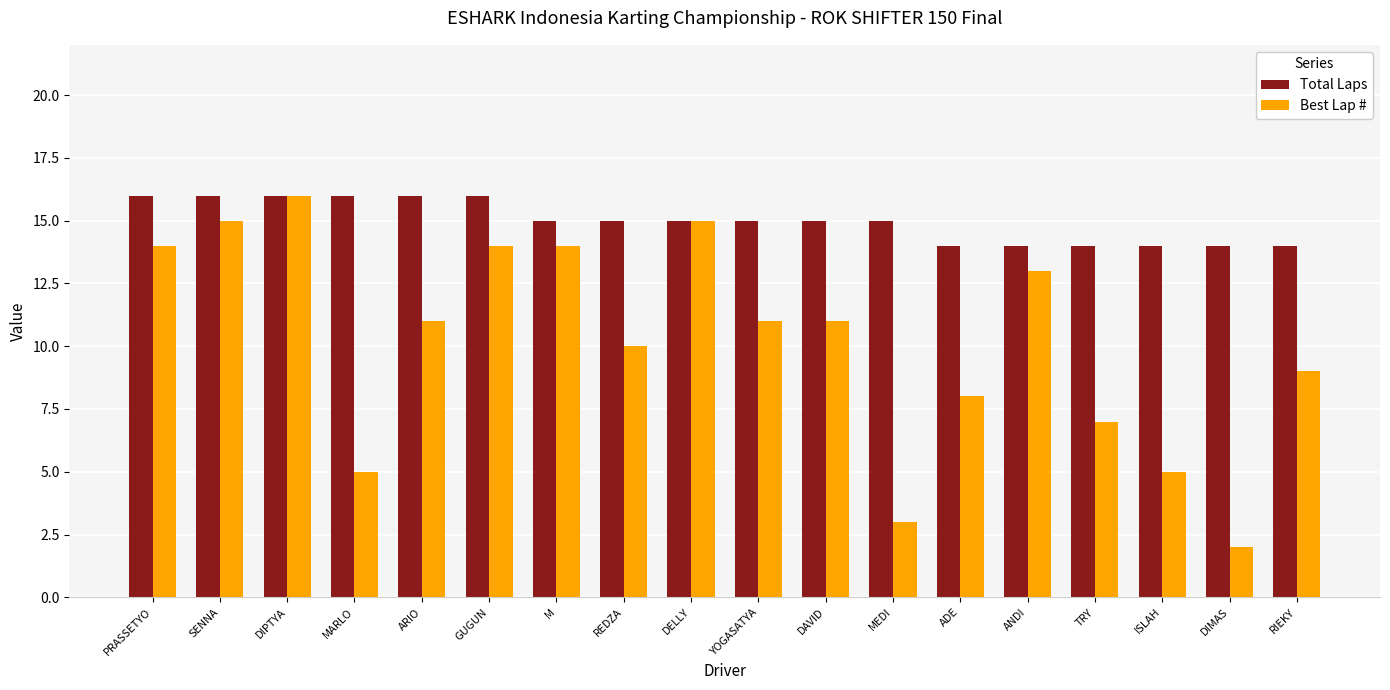

What is the spread (max minus min) of values at MEDI?

12